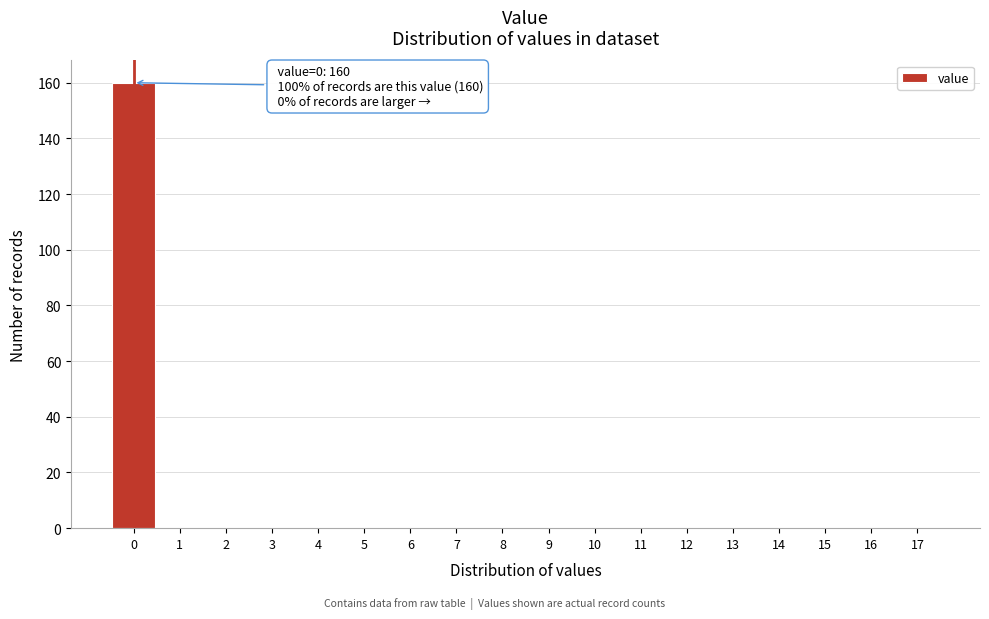

Reading right to left, what are all the values shown in this chart?

17=0	16=0	15=0	14=0	13=0	12=0	11=0	10=0	9=0	8=0	7=0	6=0	5=0	4=0	3=0	2=0	1=0	0=160